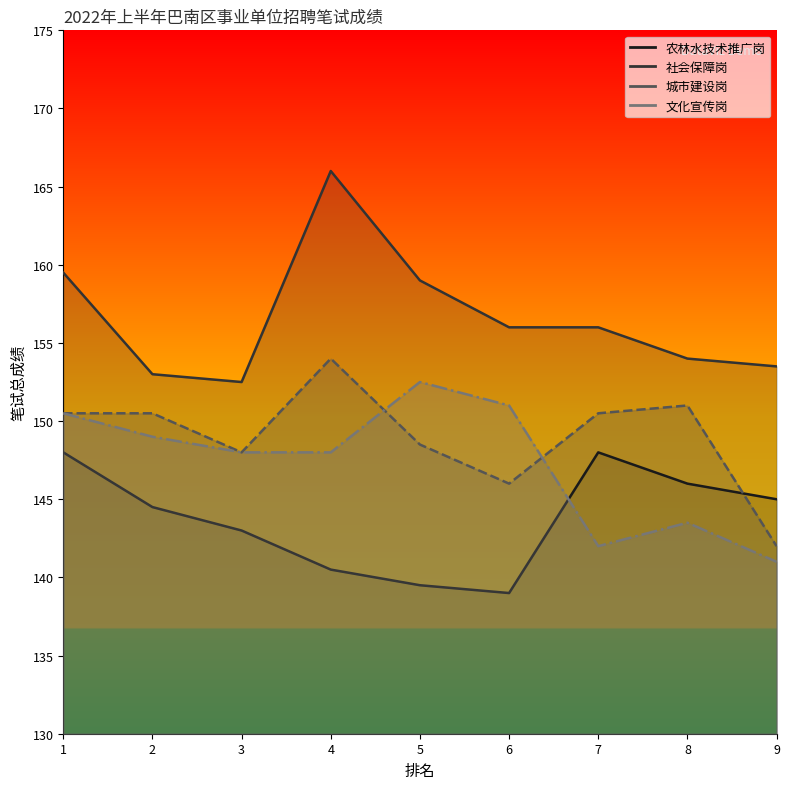

List the series in order of their peak value, lowest first.

农林水技术推广岗, 文化宣传岗, 城市建设岗, 社会保障岗